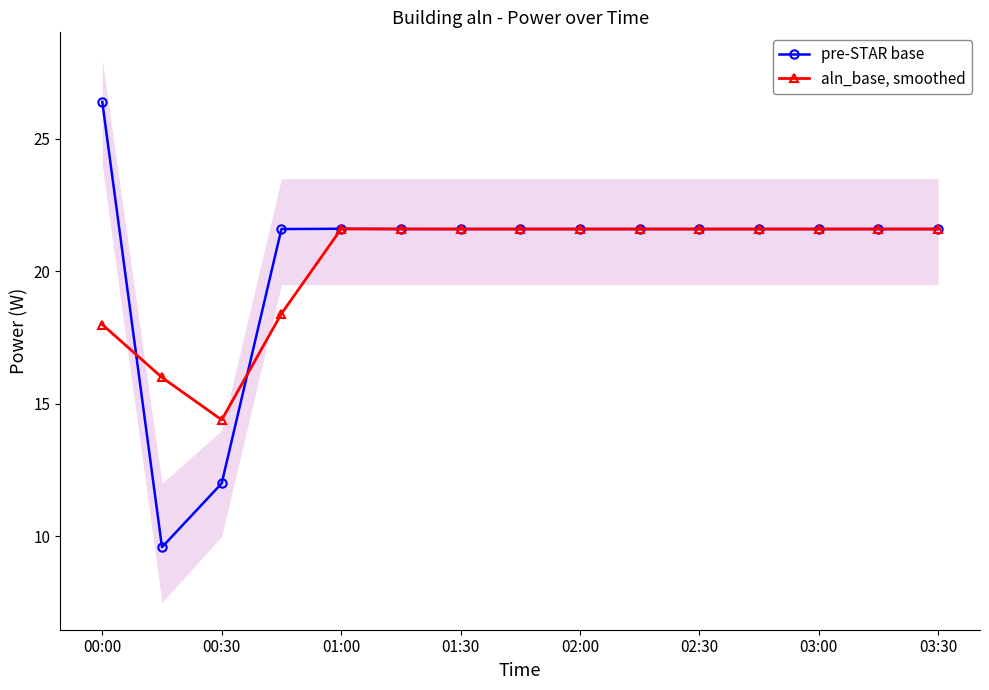

At which label does pre-STAR base reach its peak?

00:00